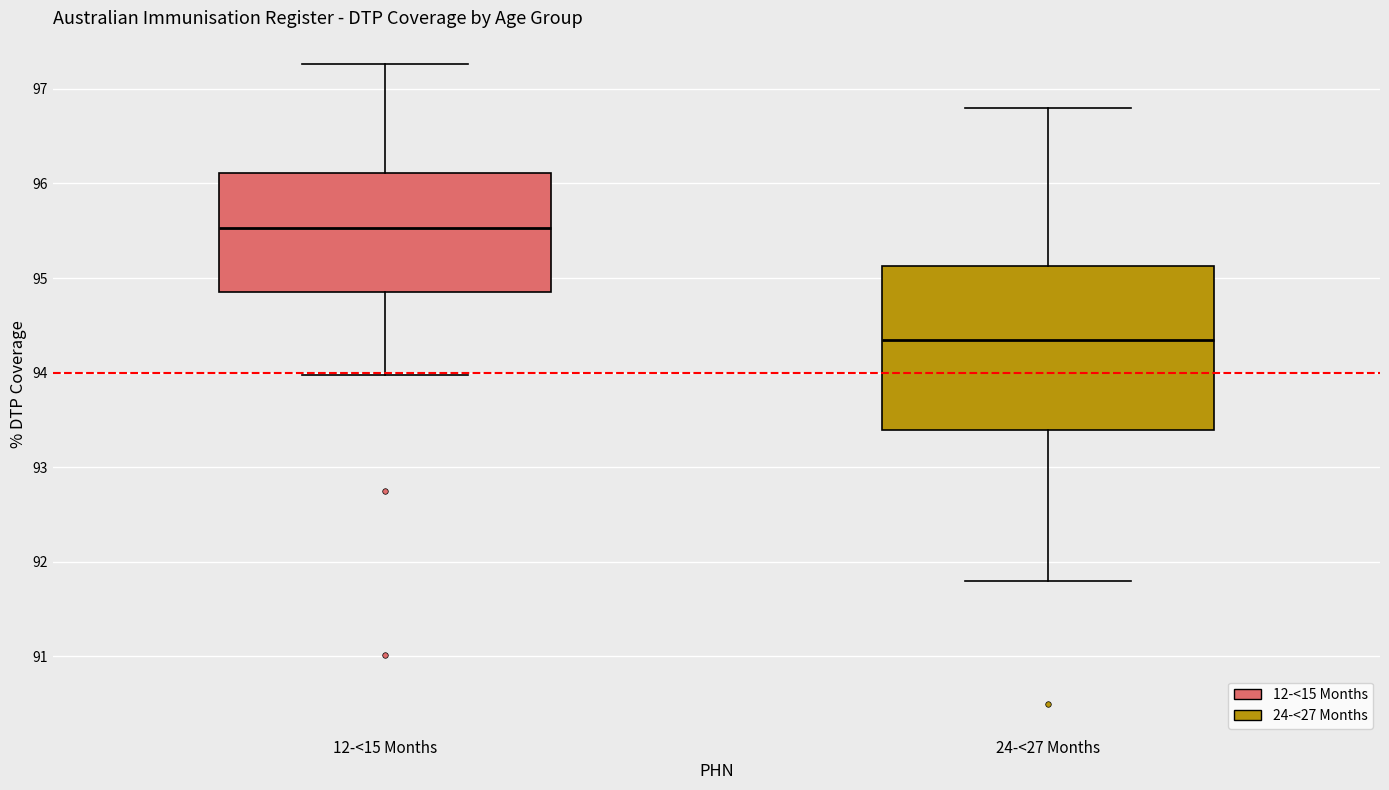

Reading left to right, transcribe this box plot: for each box, give where its median line is, the range the box spans, and where its two whiskers end, as read against the y-axis. The values are not printed on the chart, so give them approximately, as read against the axis.

12-<15 Months: median 95.5, box 94.8 to 96.1, whiskers 94.0 to 97.3
24-<27 Months: median 94.4, box 93.4 to 95.1, whiskers 91.8 to 96.8